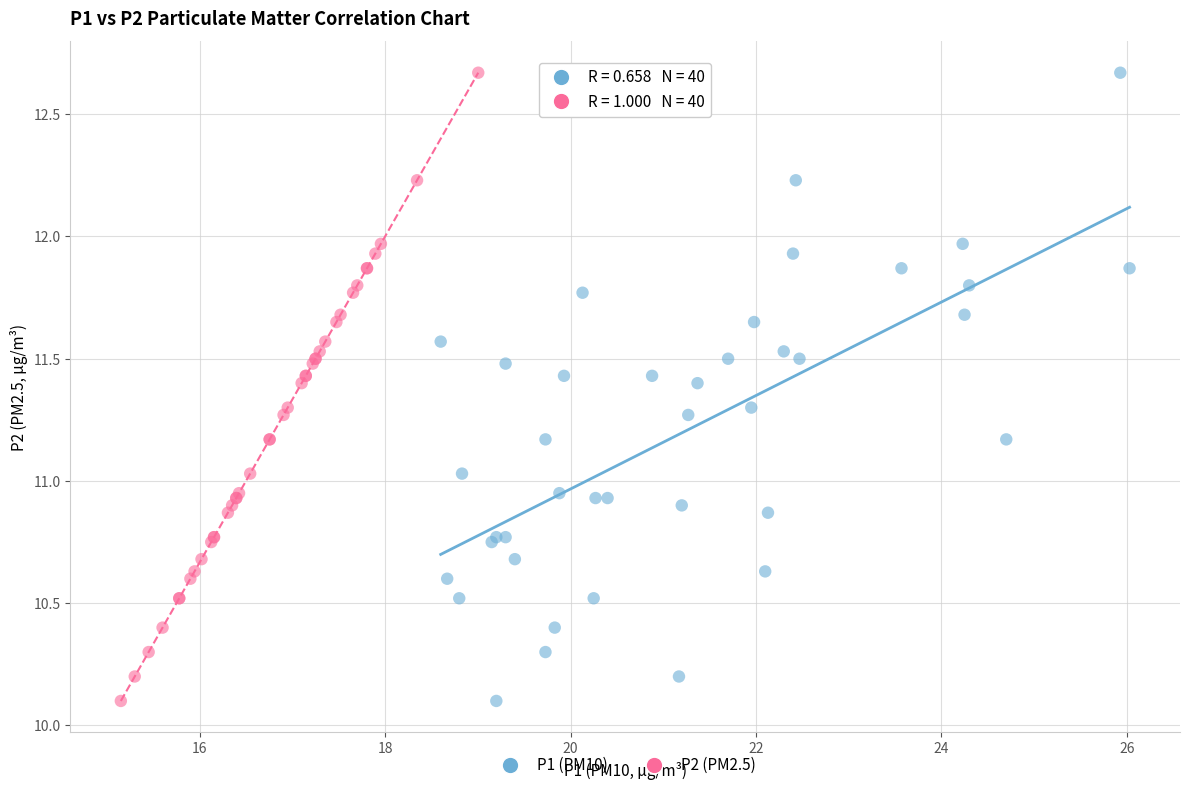

What are all the series names shown in the legend?

P1 (PM10), P2 (PM2.5)